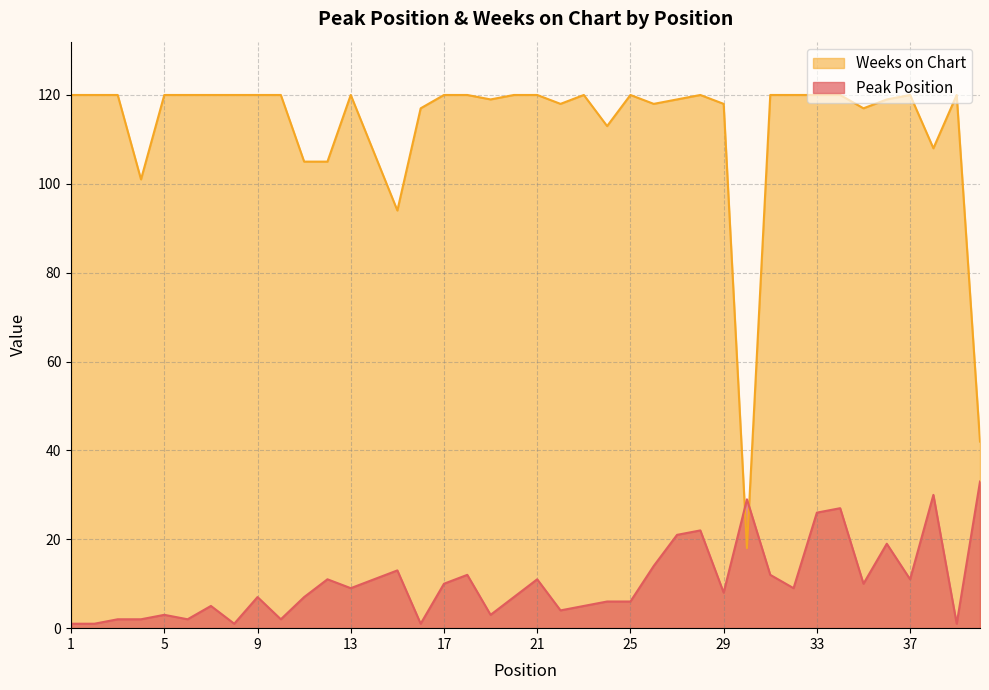

How many distinct data groups are displayed?

2